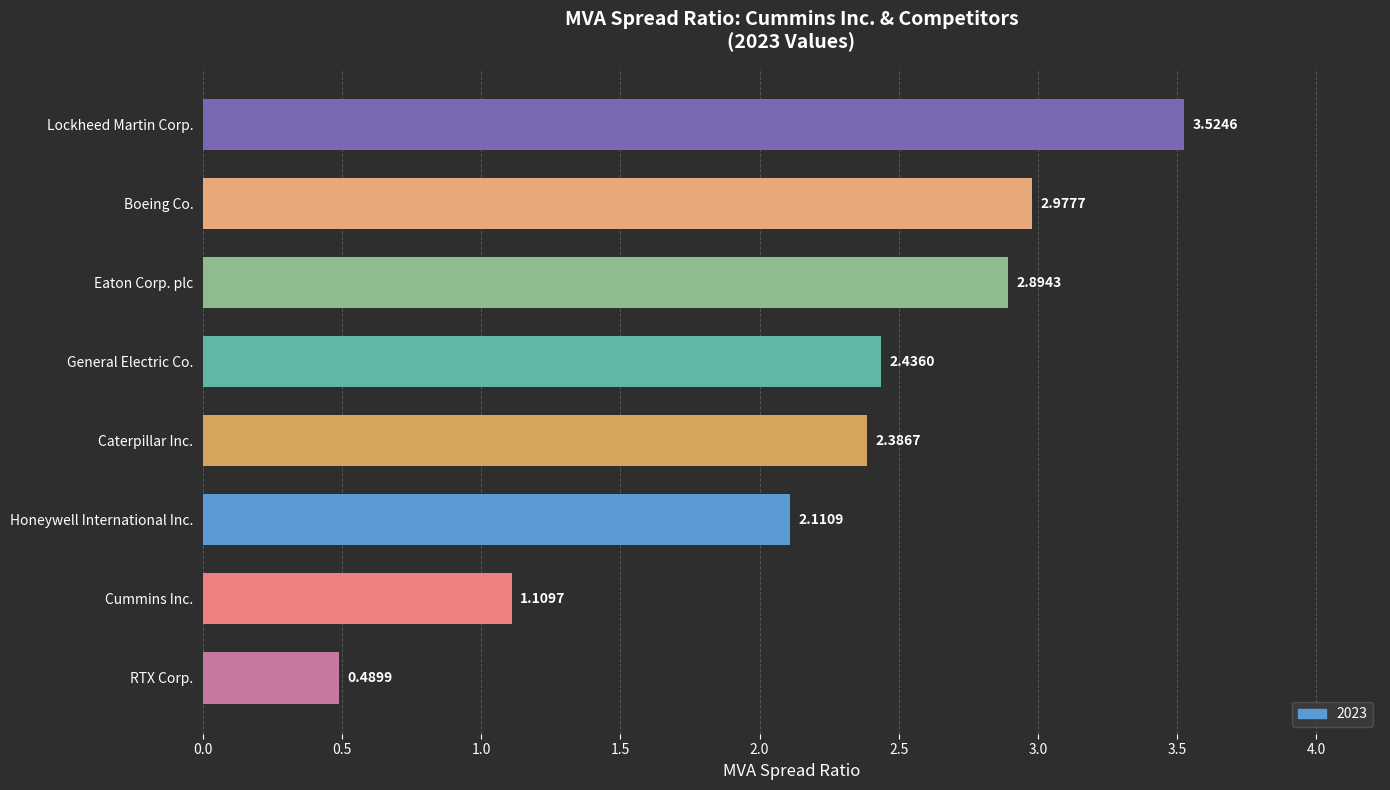

List the labels in order of value, smallest first.

RTX Corp., Cummins Inc., Honeywell International Inc., Caterpillar Inc., General Electric Co., Eaton Corp. plc, Boeing Co., Lockheed Martin Corp.